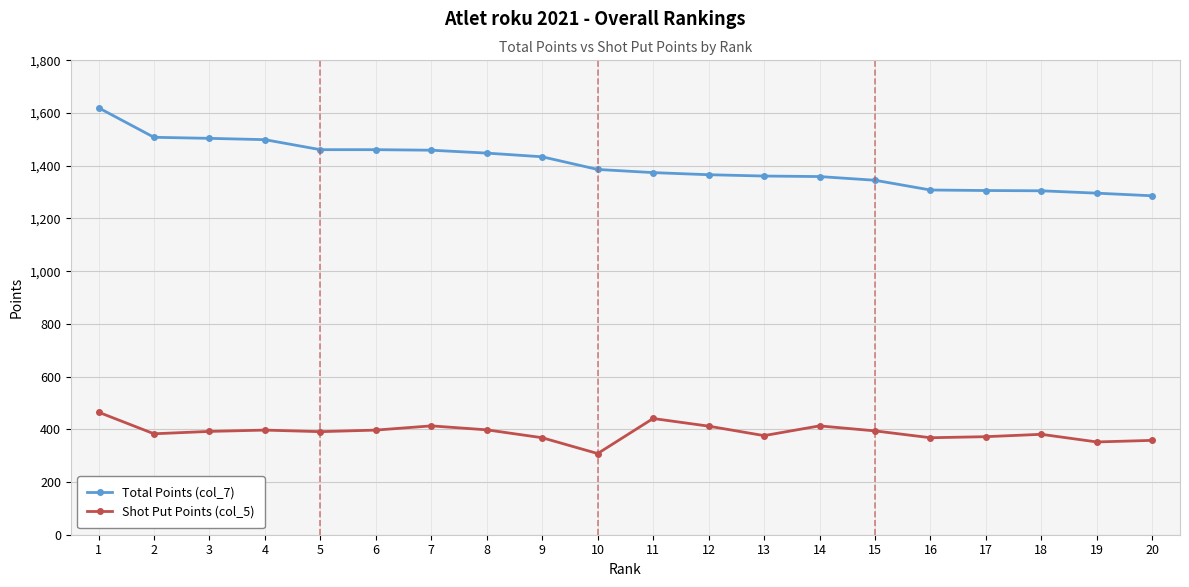

How many values in the Shot Put Points (col_5) series are below 392?

10